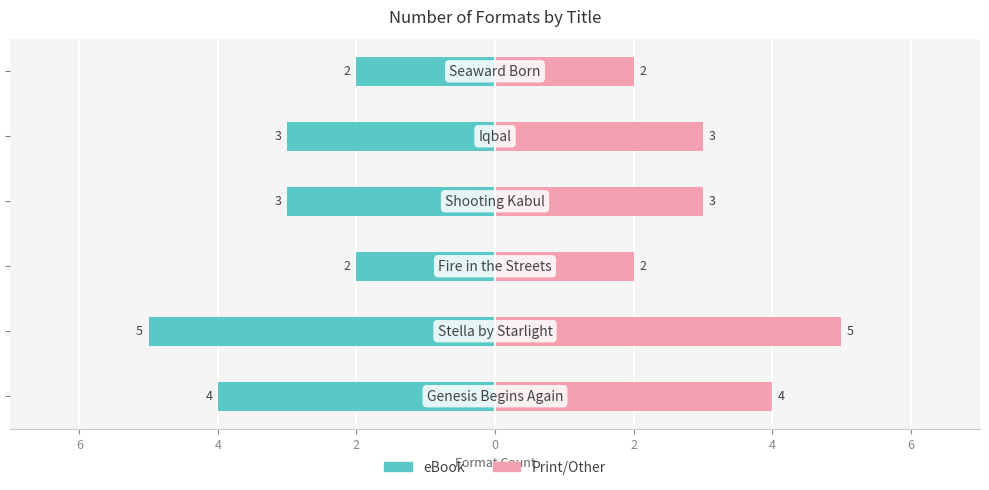

Count the Print/Other values in the range 2 to 4.

5